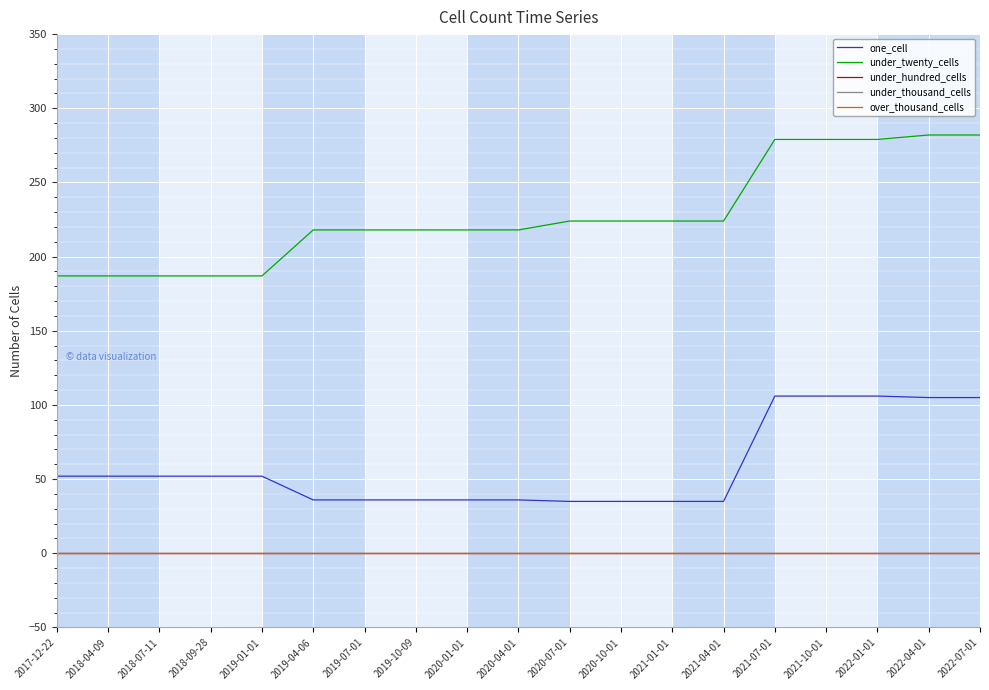

The value of under_twenty_cells at 2020-10-01 is 224. True or false?

True